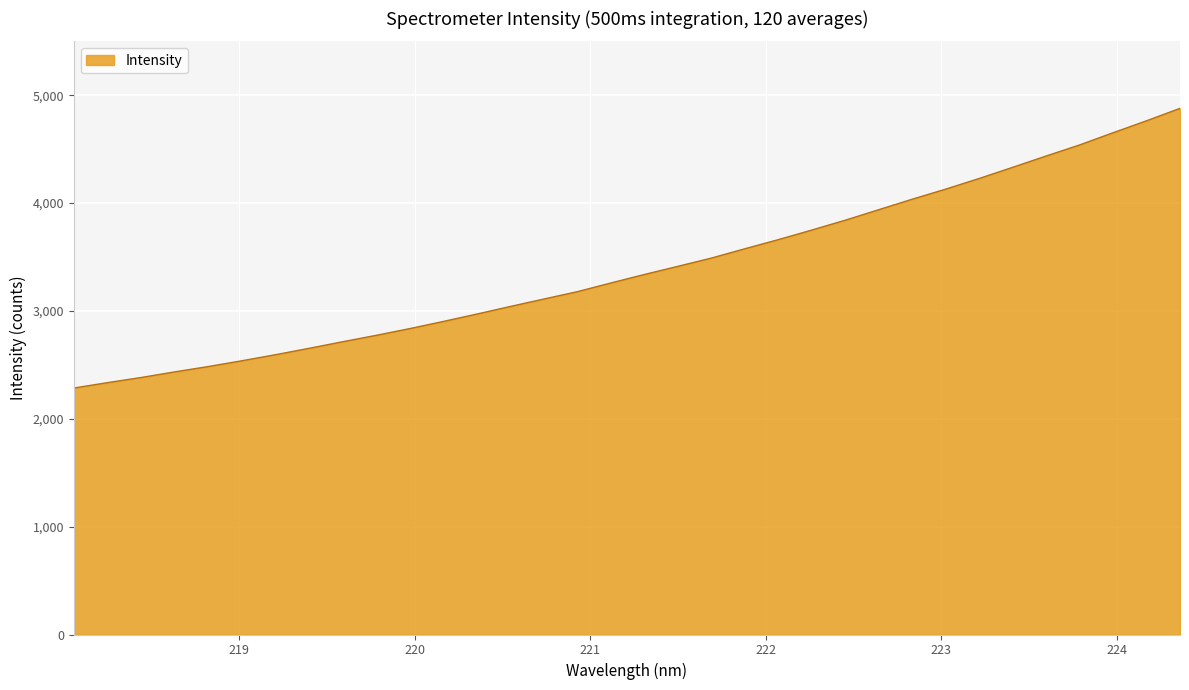

What is the maximum value shown in the chart?

4878.7